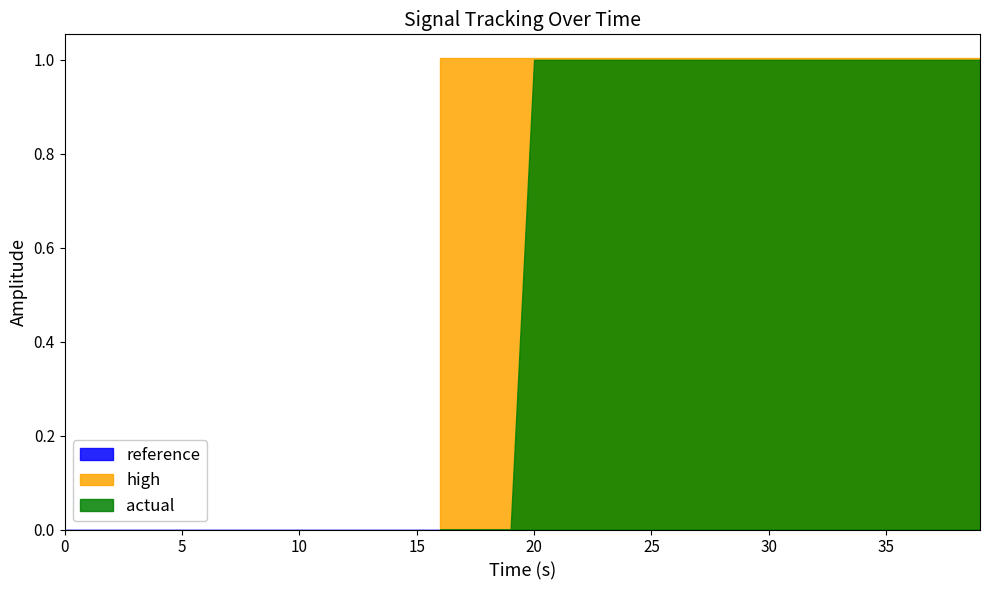

What is the sum of all high values?

24.2